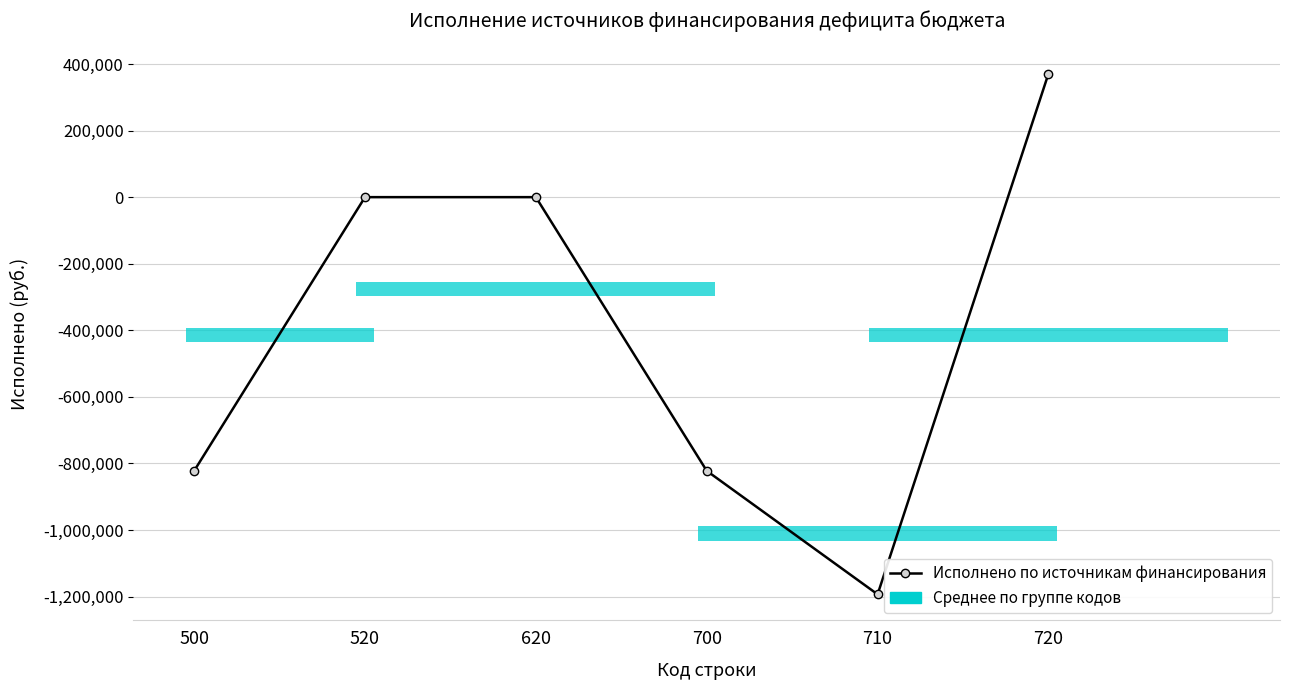

Does the chart display data point markers on the line(s)?

Yes